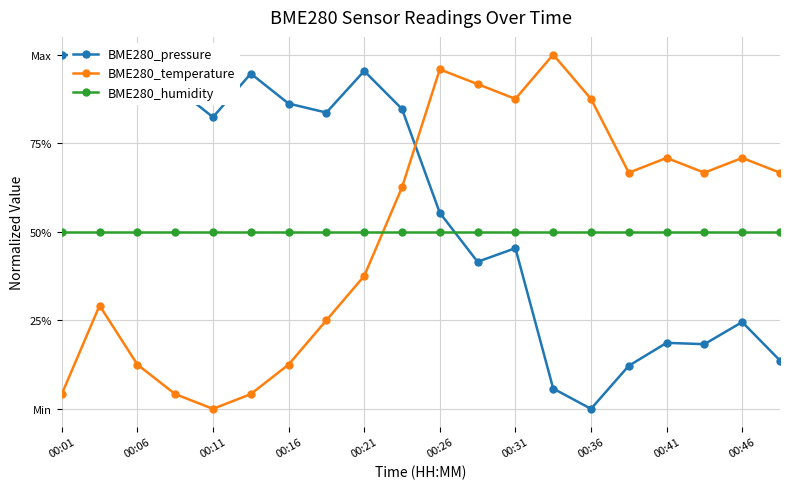

What is the maximum value shown in the chart?

1.0